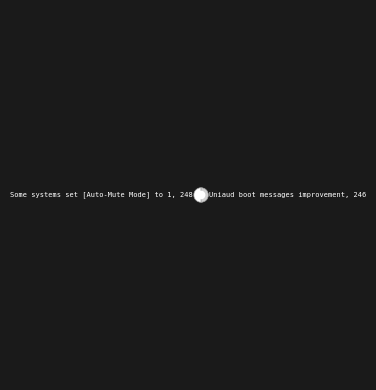

Approximately how many times larger is the value at Some systems set [Auto-Mute Mode] to 1, 248 compared to Uniaud boot messages improvement, 246?

1.0